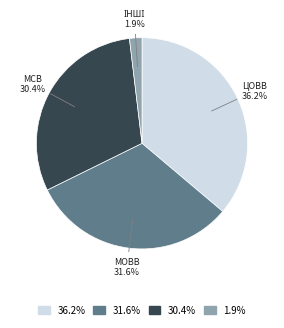

Count the number of slices in the pie.

4